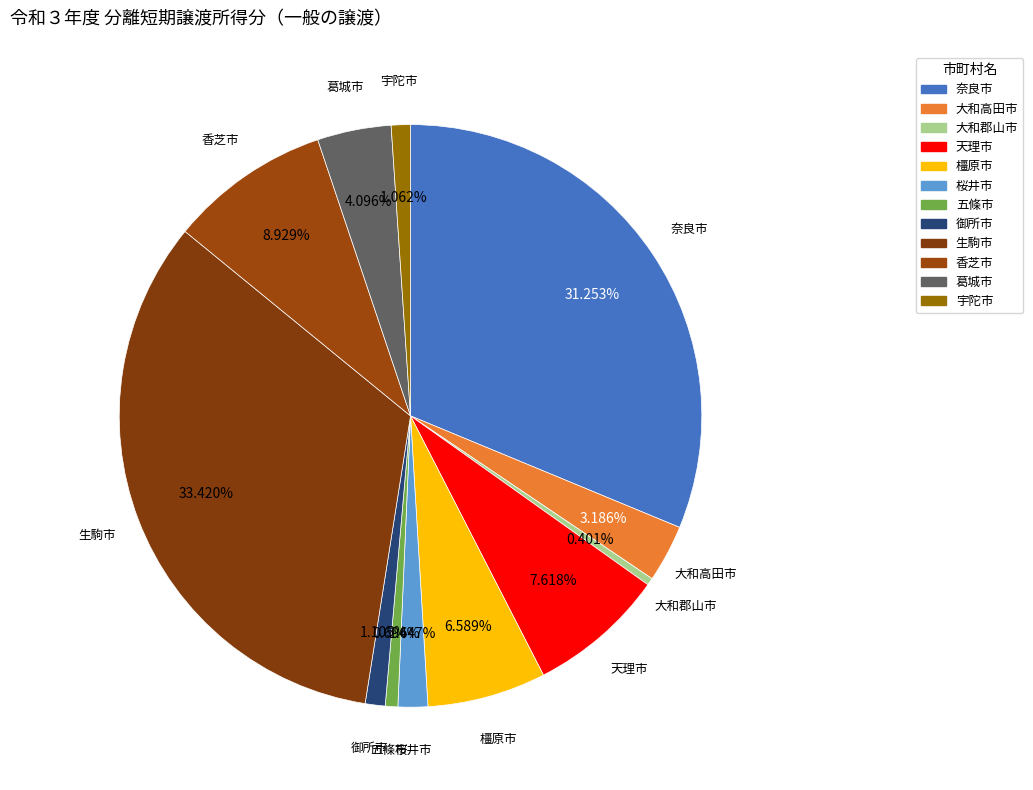

Which category has the biggest portion of the pie?

生駒市